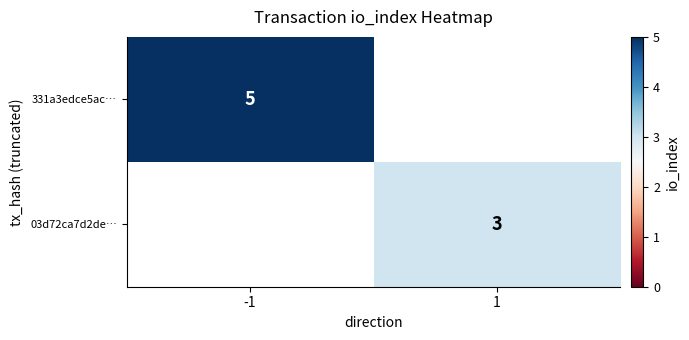

True or false: 331a3edce5ac… has a value of 2 at -1.

False